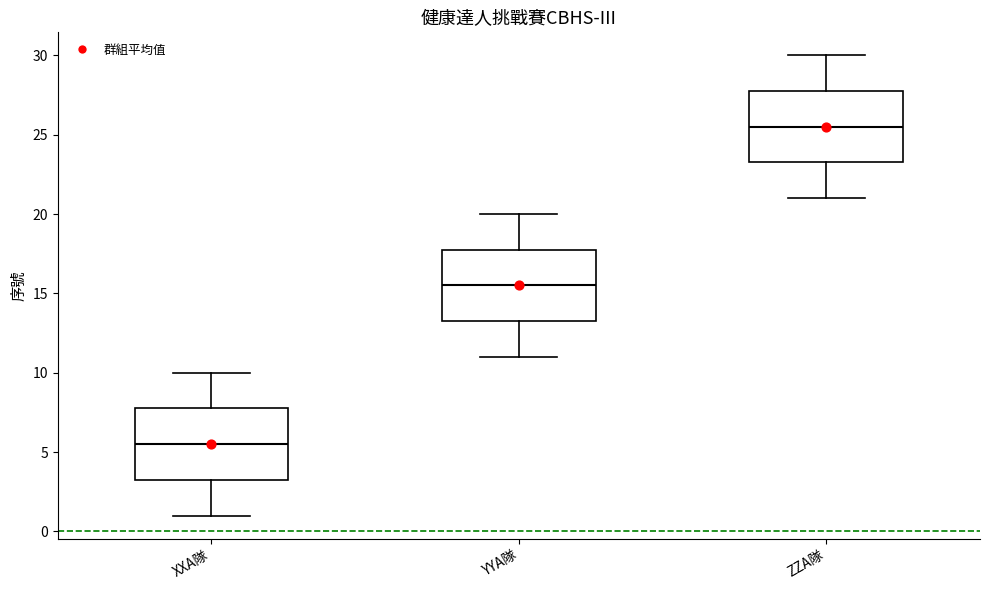

Reading left to right, transcribe this box plot: for each box, give where its median line is, the range the box spans, and where its two whiskers end, as read against the y-axis. The values are not printed on the chart, so give them approximately, as read against the axis.

XXA隊: median 5.5, box 3.5 to 8.0, whiskers 1.0 to 10.0
YYA隊: median 15.5, box 13.5 to 18.0, whiskers 11.0 to 20.0
ZZA隊: median 25.5, box 23.5 to 28.0, whiskers 21.0 to 30.0